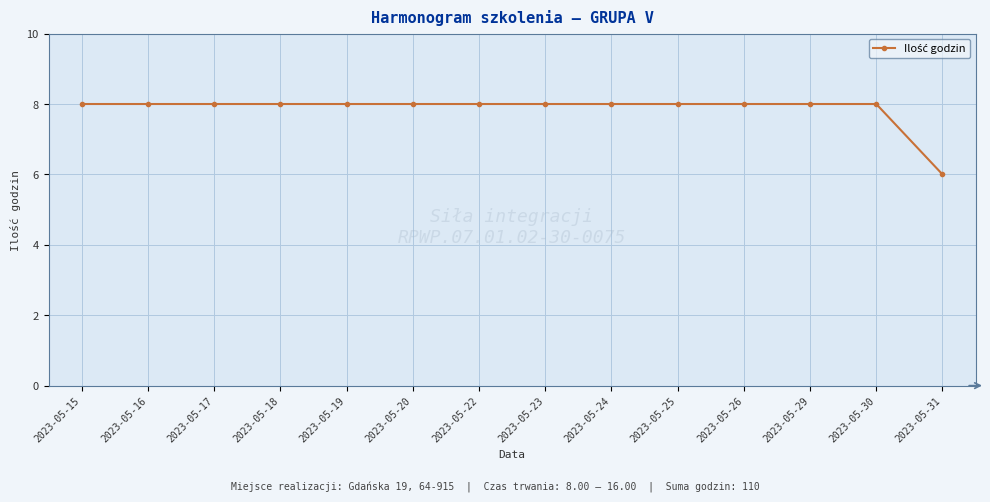

What is the difference between the second highest and minimum values?

2